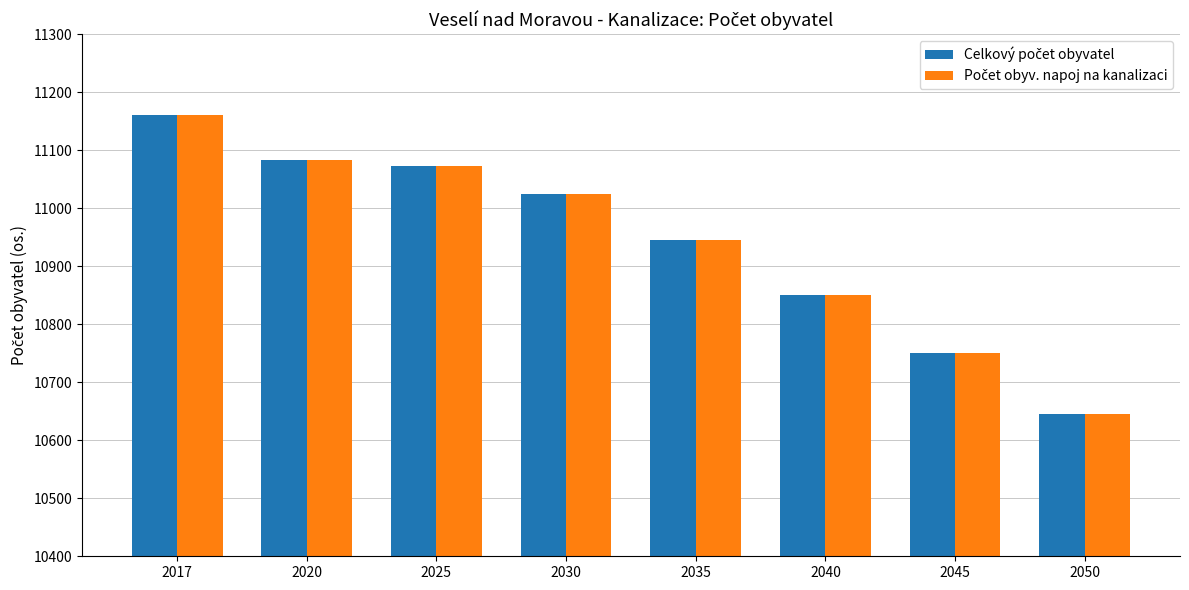

Are the bars horizontal?

No